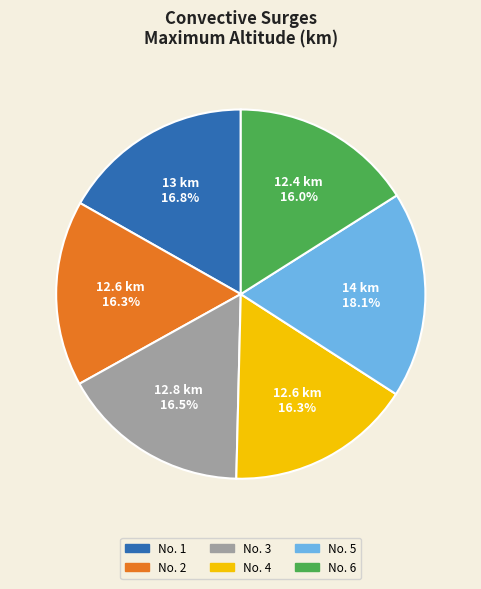

To the nearest percent, what is the average slice percentage?

17%